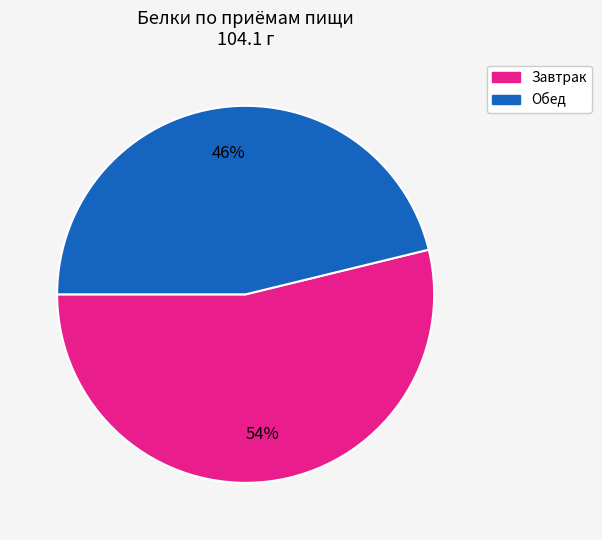

To the nearest percent, what is the average slice percentage?

50%